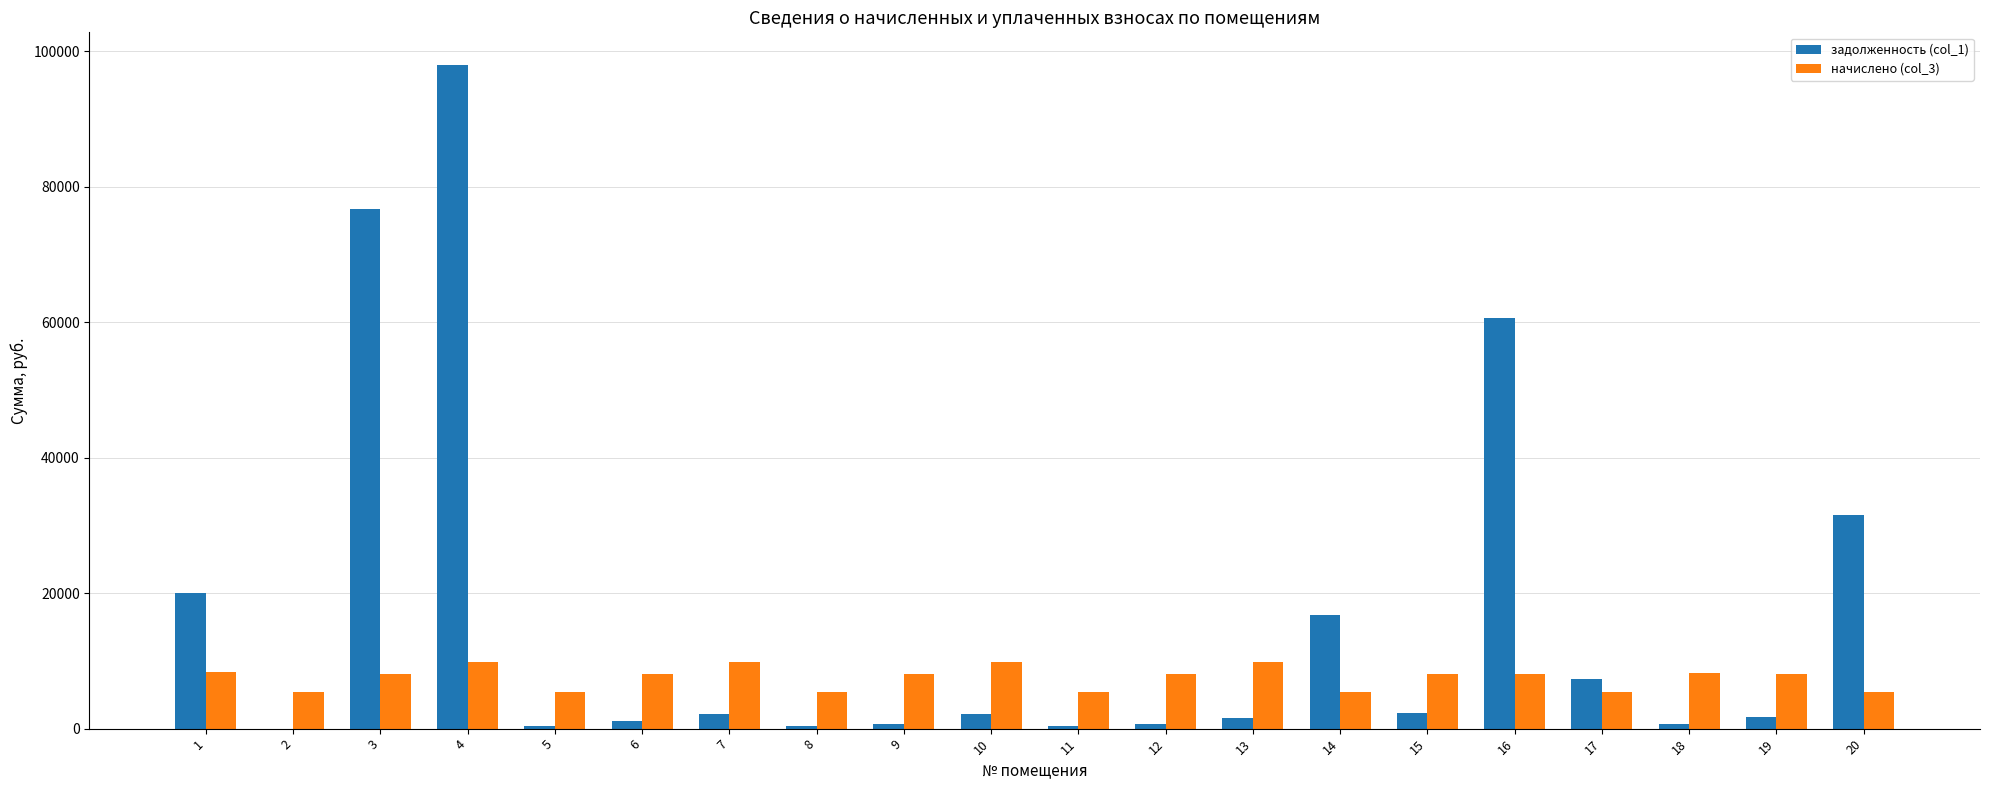

What is the highest value of the начислено (col_3) series?

9888.5